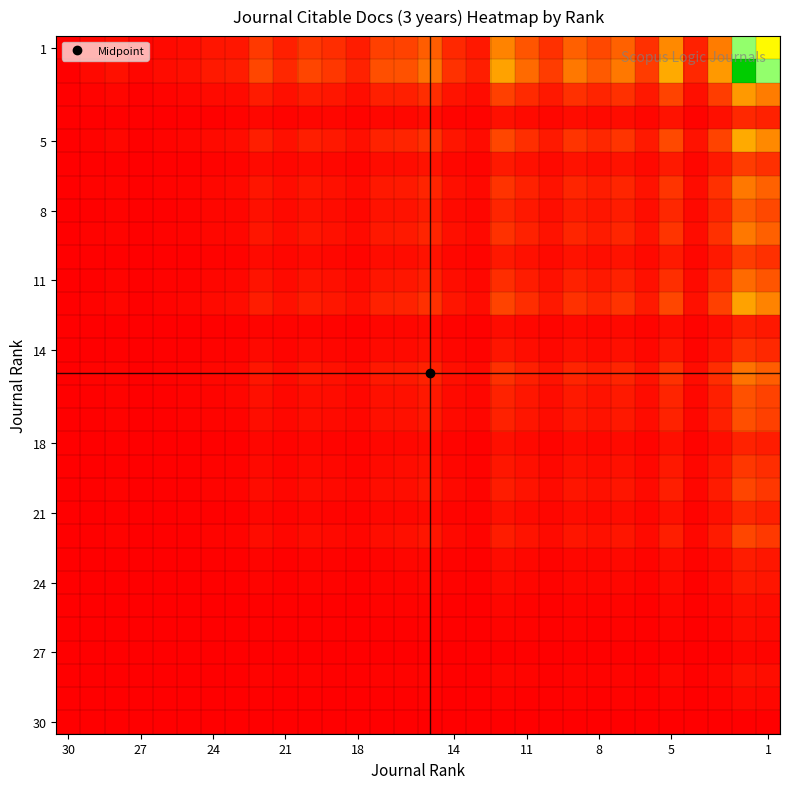

What is the greatest value displayed?

1.0